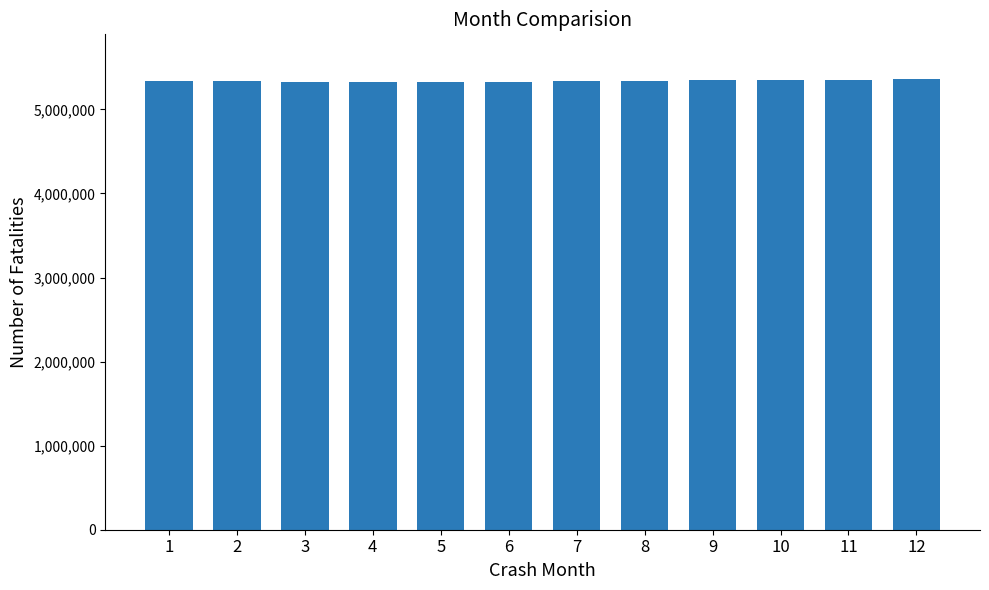

True or false: the data shows 5356629 at 12.

True